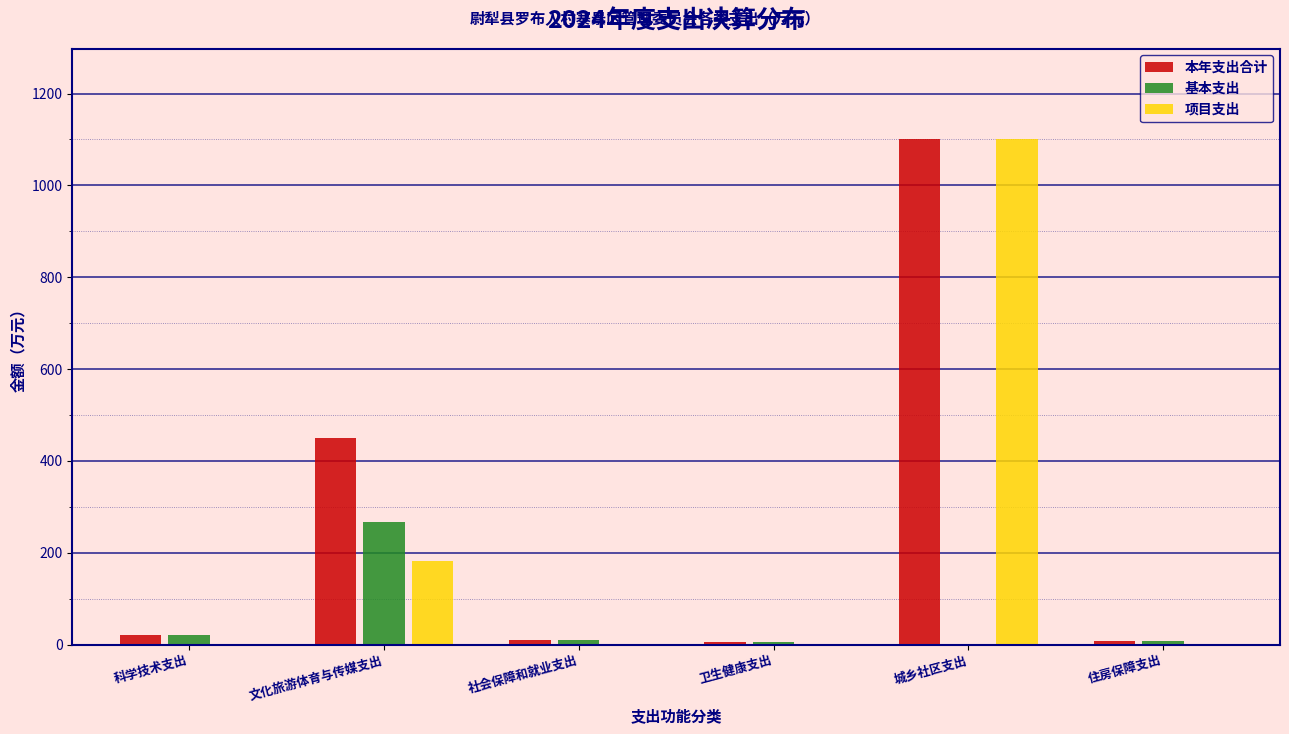

At which category is the sum across all series the highest?

城乡社区支出